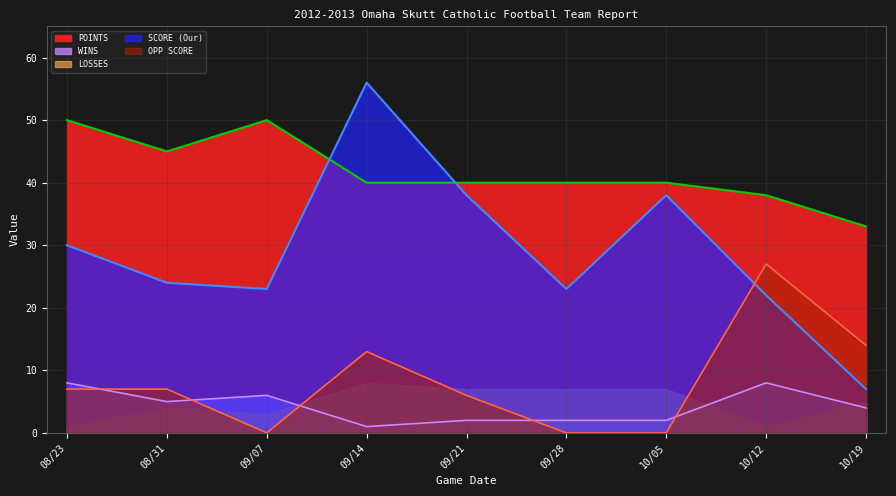

How many interior local valleys does the WINS series have?

2